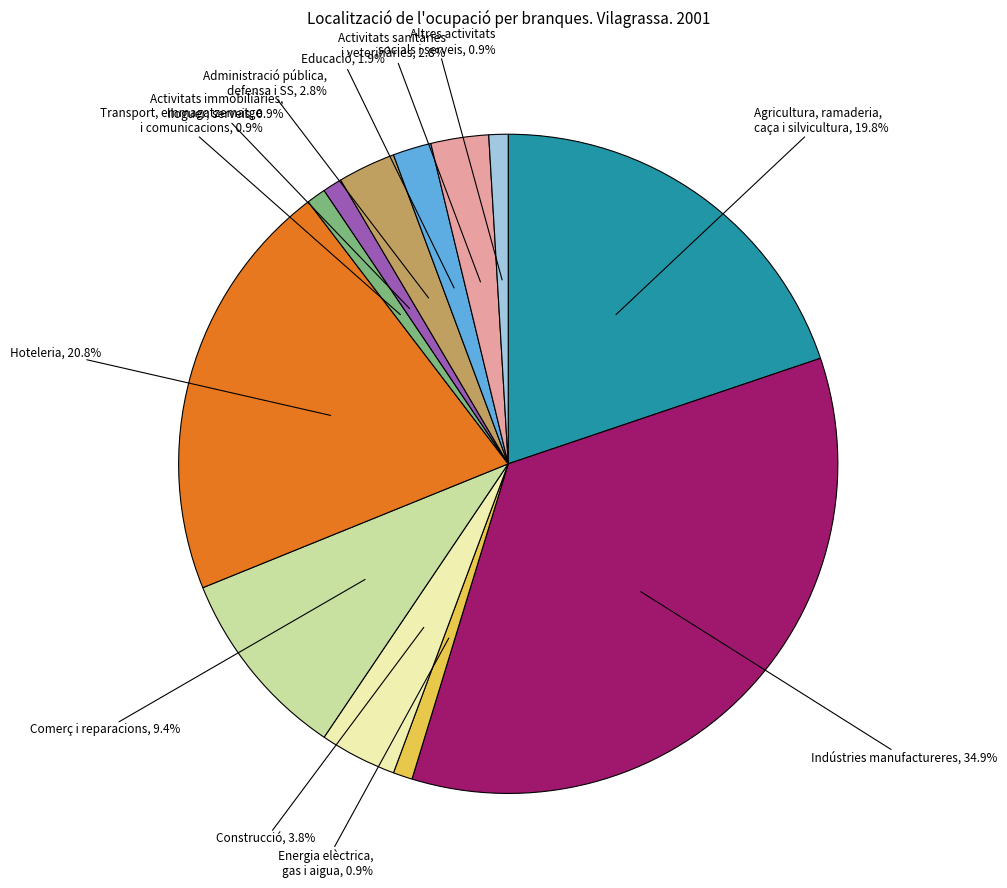

Does any single category account for the majority?

No